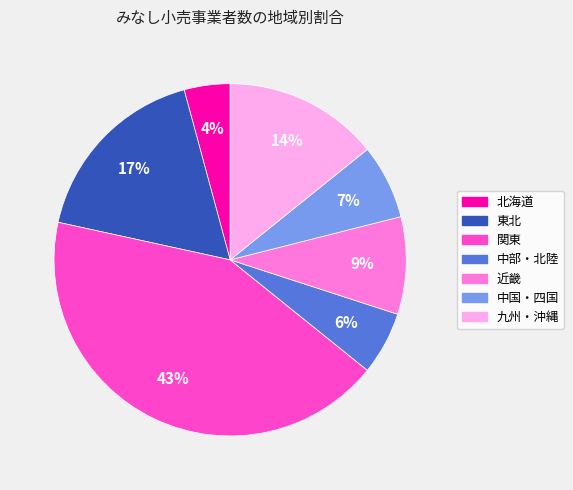

To the nearest percent, what is the average slice percentage?

14%